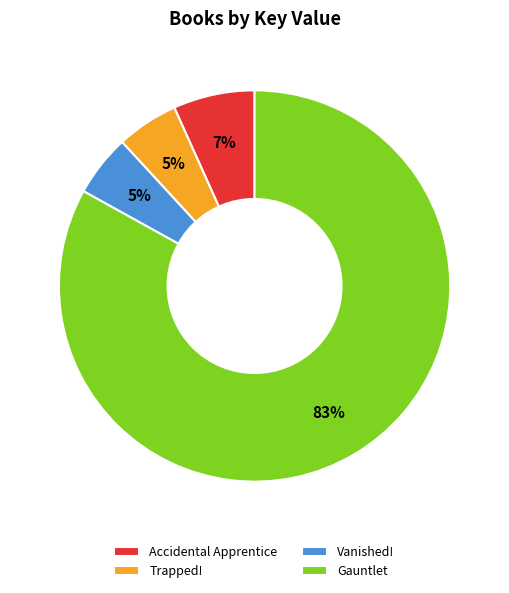

Which slice represents more than half of the pie?

Gauntlet